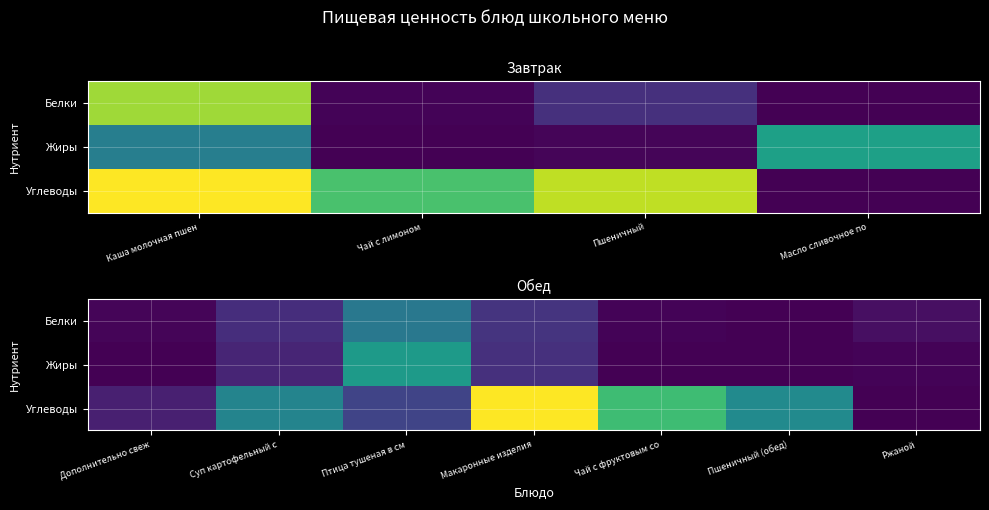

True or false: Углеводы has a value of 0.0 at Ржаной.

True